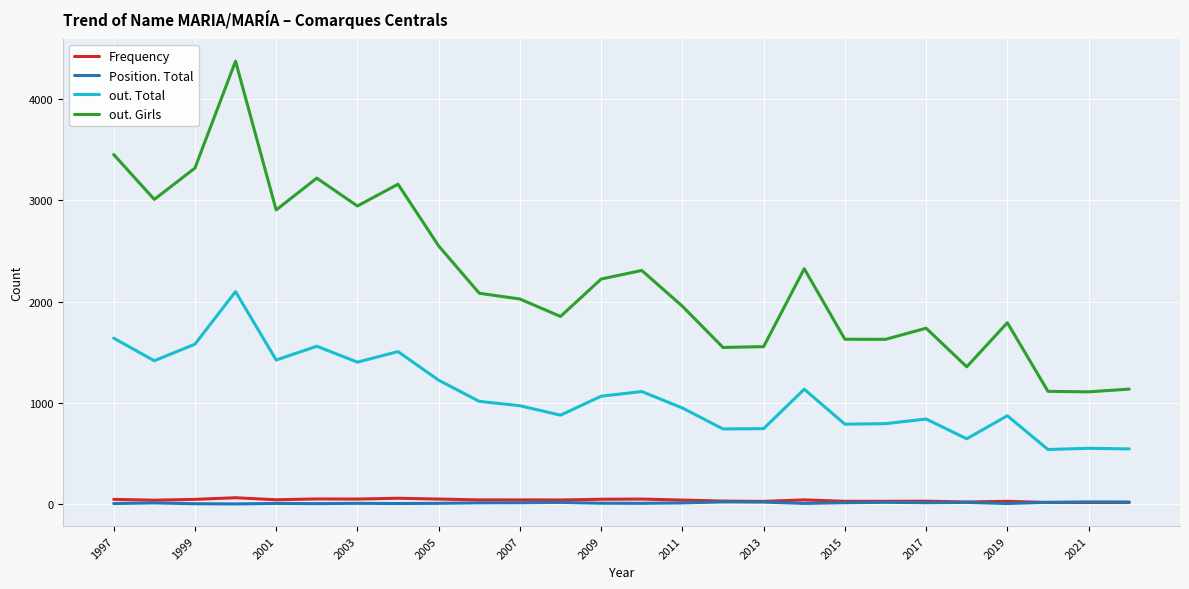

What is the lowest value of the out. Total series?

540